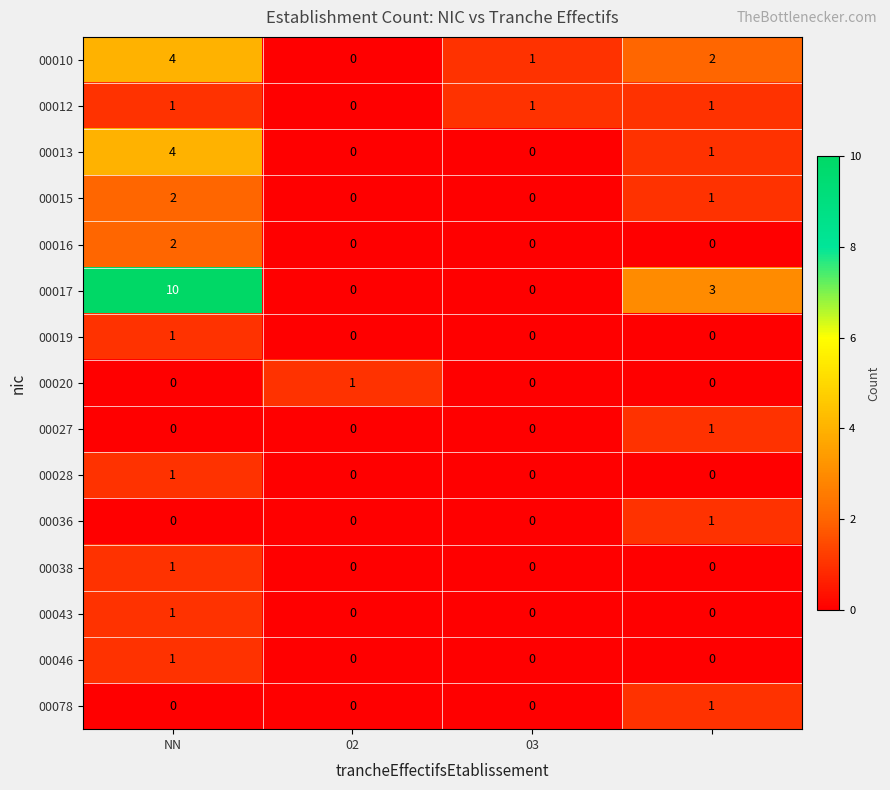

At how many categories does at least one series exceed 0?

4